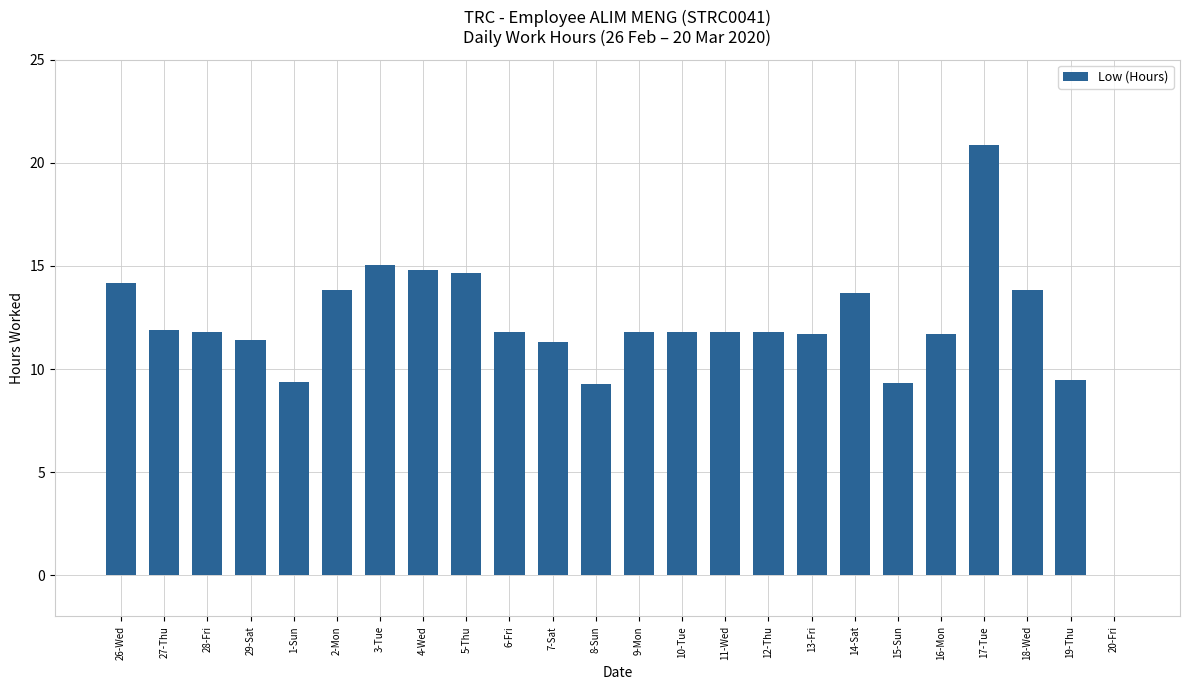

What is the sum of all values?

287.1